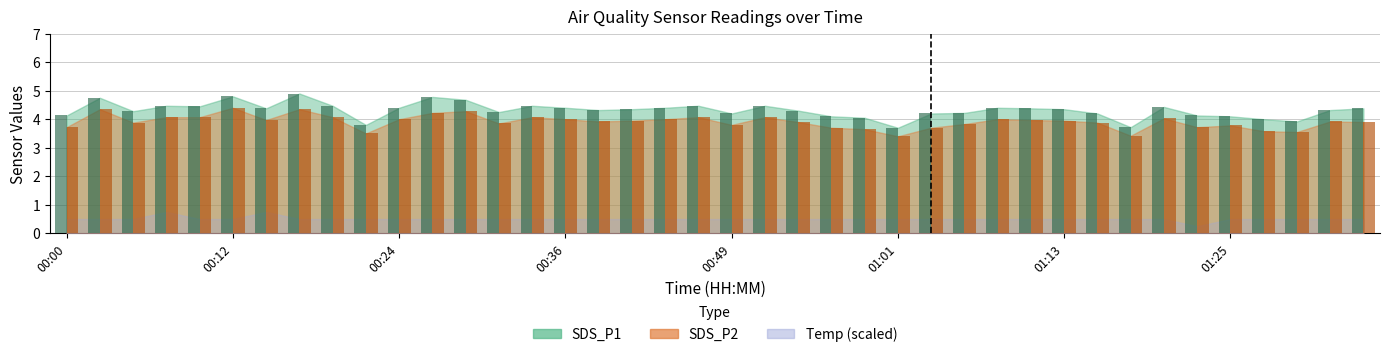

What is the label of the 7th bar from the right?

01:20